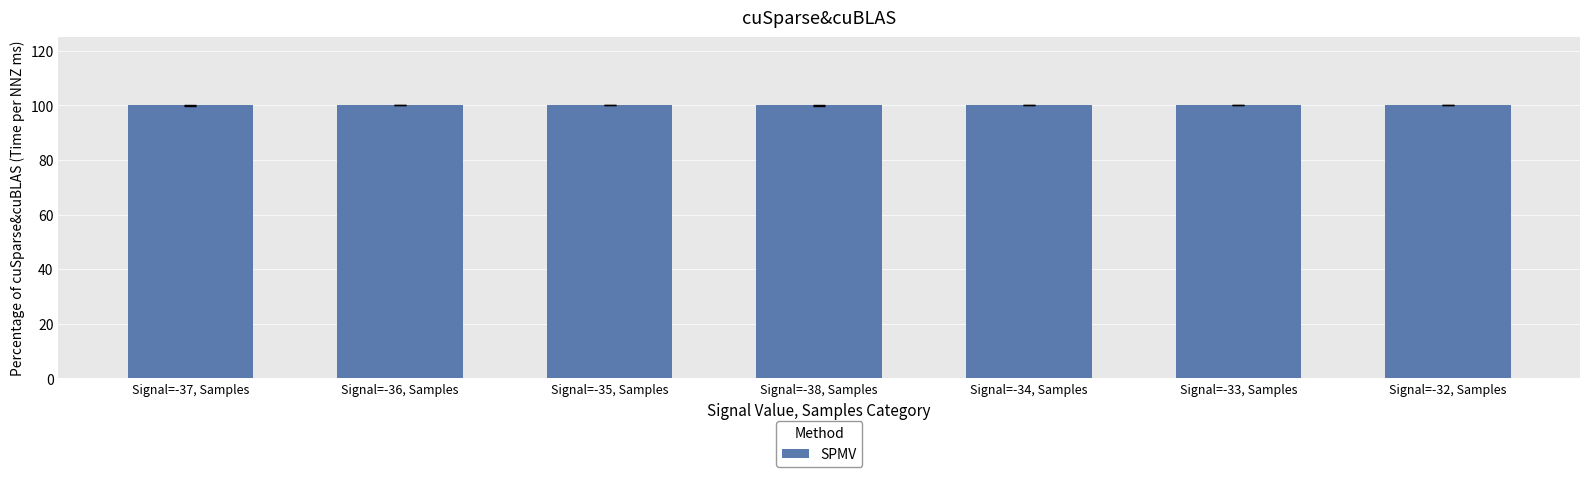

The value at Signal=-37, Samples is 100.0. True or false?

True